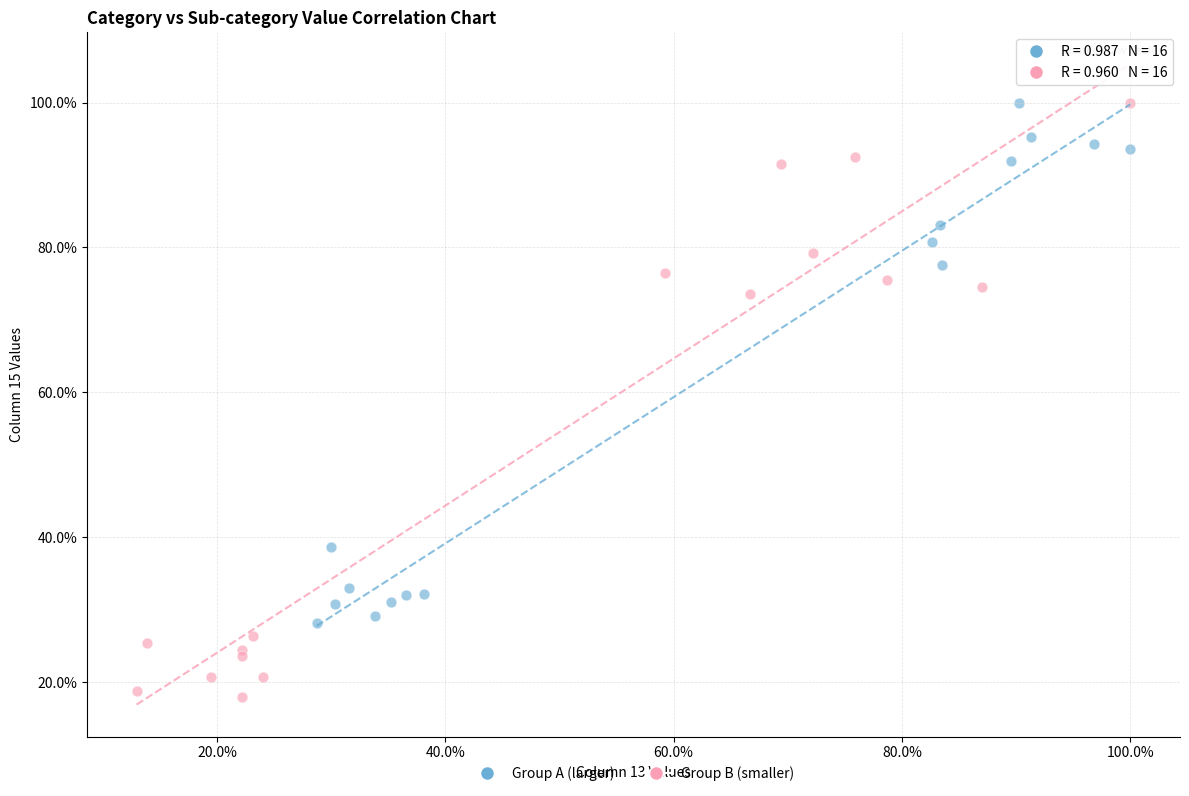

Which series has the largest Y range (max minus min)?

Group B (smaller)